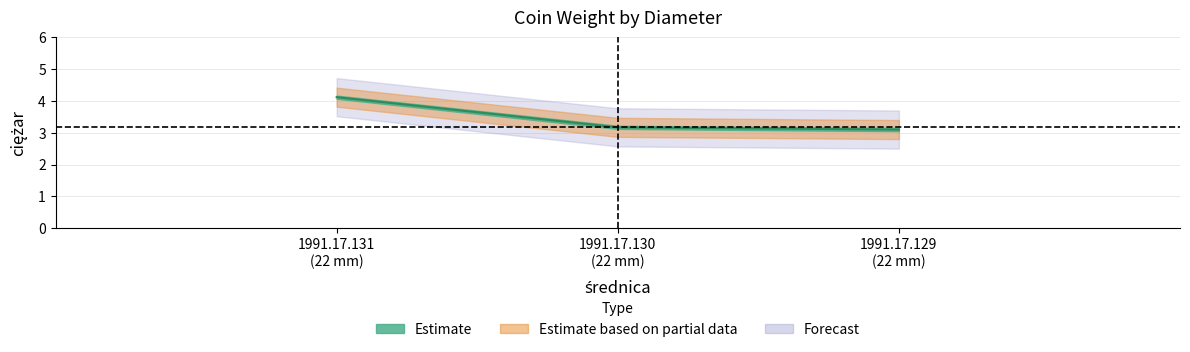

Reading left to right, transcribe all the data shown in this chart.

4.1	3.2	3.1